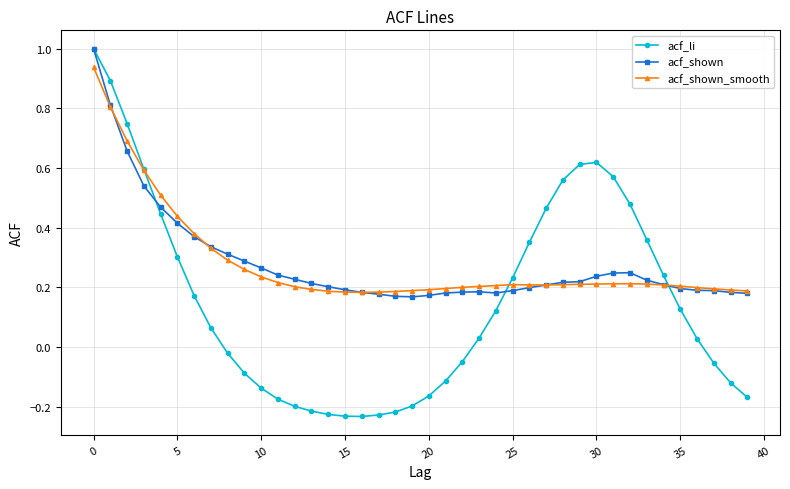

What is the maximum value shown in the chart?

1.0